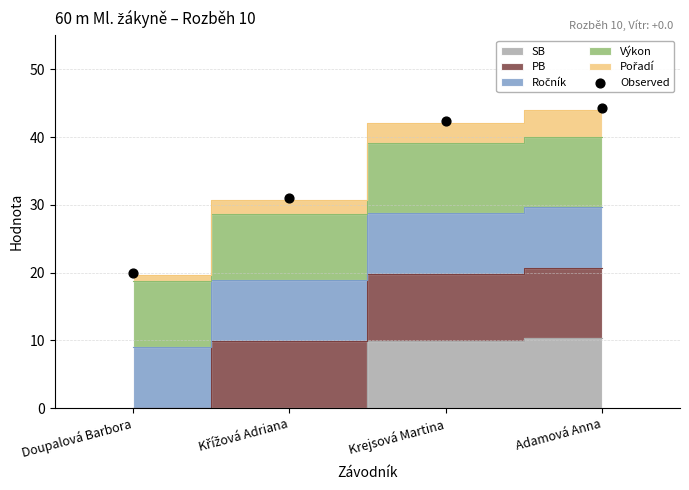

What is the average Y value?

34.4